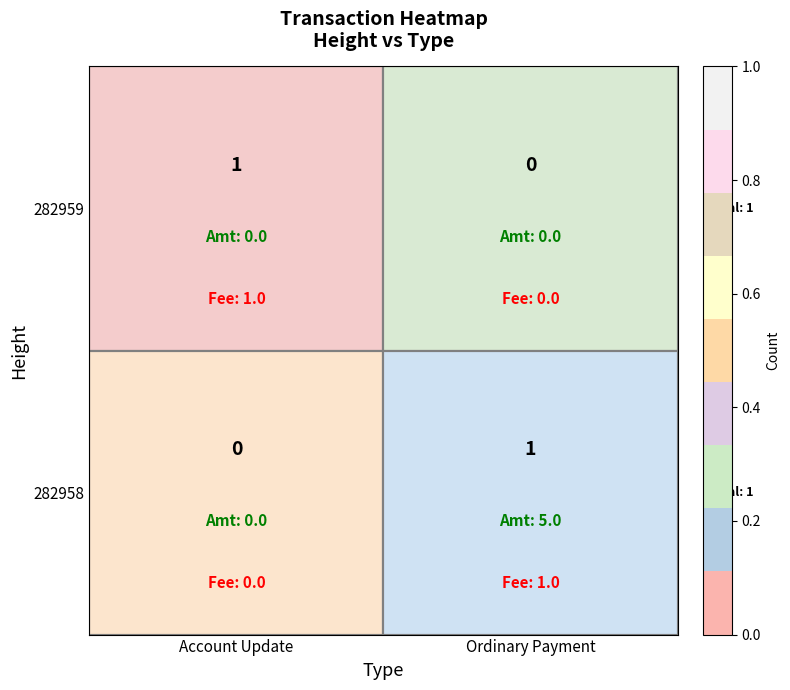

Is it true that 282958 equals -1 at Account Update?

False